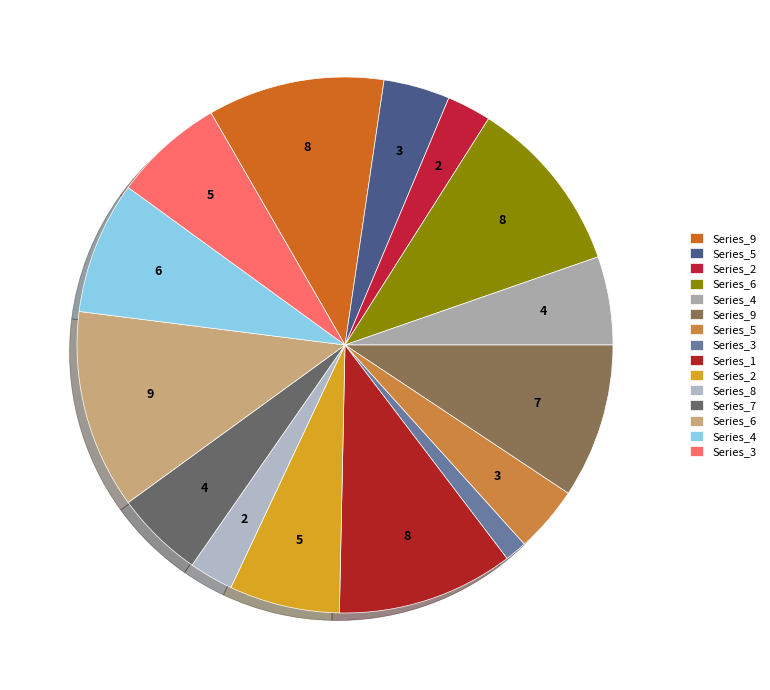

How many segments does this pie chart have?

15